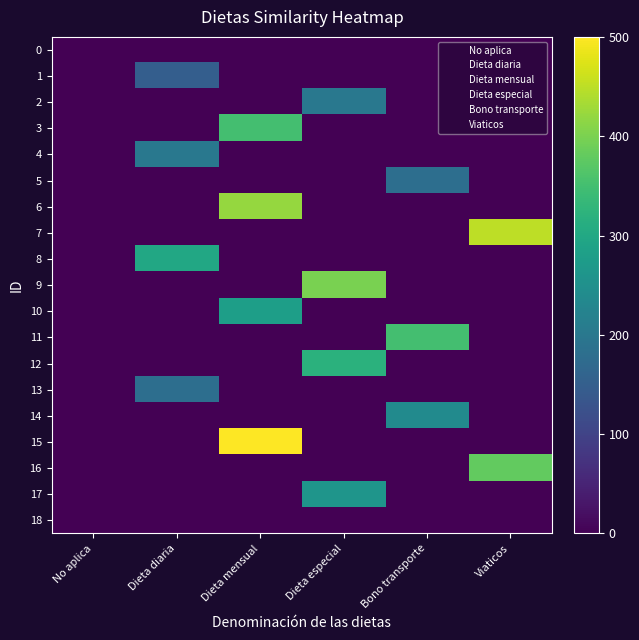

Reading left to right, what are all the values shown in this chart?

0: No aplica=0	Dieta diaria=0	Dieta mensual=0	Dieta especial=0	Bono transporte=0	Viaticos=0
1: No aplica=0	Dieta diaria=150	Dieta mensual=0	Dieta especial=0	Bono transporte=0	Viaticos=0
2: No aplica=0	Dieta diaria=0	Dieta mensual=0	Dieta especial=200	Bono transporte=0	Viaticos=0
3: No aplica=0	Dieta diaria=0	Dieta mensual=350	Dieta especial=0	Bono transporte=0	Viaticos=0
4: No aplica=0	Dieta diaria=200	Dieta mensual=0	Dieta especial=0	Bono transporte=0	Viaticos=0
5: No aplica=0	Dieta diaria=0	Dieta mensual=0	Dieta especial=0	Bono transporte=180	Viaticos=0
6: No aplica=0	Dieta diaria=0	Dieta mensual=420	Dieta especial=0	Bono transporte=0	Viaticos=0
7: No aplica=0	Dieta diaria=0	Dieta mensual=0	Dieta especial=0	Bono transporte=0	Viaticos=450
8: No aplica=0	Dieta diaria=300	Dieta mensual=0	Dieta especial=0	Bono transporte=0	Viaticos=0
9: No aplica=0	Dieta diaria=0	Dieta mensual=0	Dieta especial=400	Bono transporte=0	Viaticos=0
10: No aplica=0	Dieta diaria=0	Dieta mensual=280	Dieta especial=0	Bono transporte=0	Viaticos=0
11: No aplica=0	Dieta diaria=0	Dieta mensual=0	Dieta especial=0	Bono transporte=350	Viaticos=0
12: No aplica=0	Dieta diaria=0	Dieta mensual=0	Dieta especial=320	Bono transporte=0	Viaticos=0
13: No aplica=0	Dieta diaria=180	Dieta mensual=0	Dieta especial=0	Bono transporte=0	Viaticos=0
14: No aplica=0	Dieta diaria=0	Dieta mensual=0	Dieta especial=0	Bono transporte=240	Viaticos=0
15: No aplica=0	Dieta diaria=0	Dieta mensual=500	Dieta especial=0	Bono transporte=0	Viaticos=0
16: No aplica=0	Dieta diaria=0	Dieta mensual=0	Dieta especial=0	Bono transporte=0	Viaticos=380
17: No aplica=0	Dieta diaria=0	Dieta mensual=0	Dieta especial=260	Bono transporte=0	Viaticos=0
18: No aplica=0	Dieta diaria=0	Dieta mensual=0	Dieta especial=0	Bono transporte=0	Viaticos=0